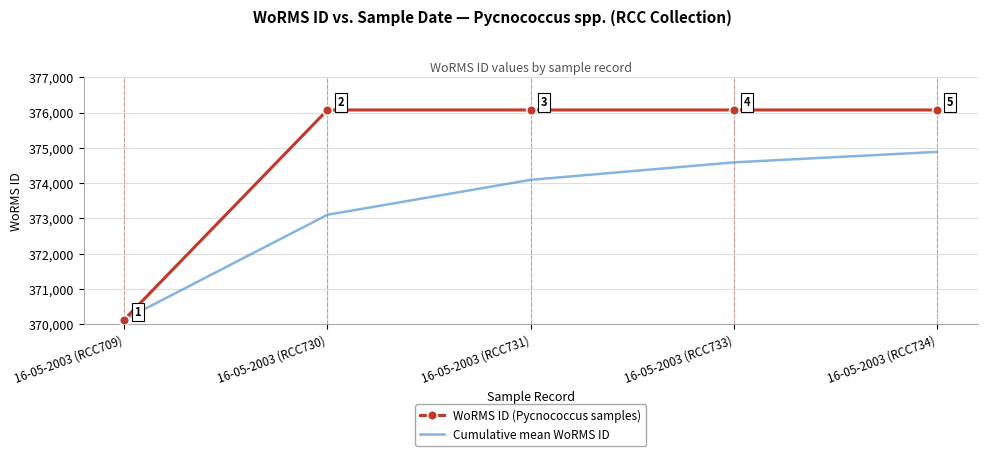

What position from the right is 16-05-2003 (RCC709)?

5